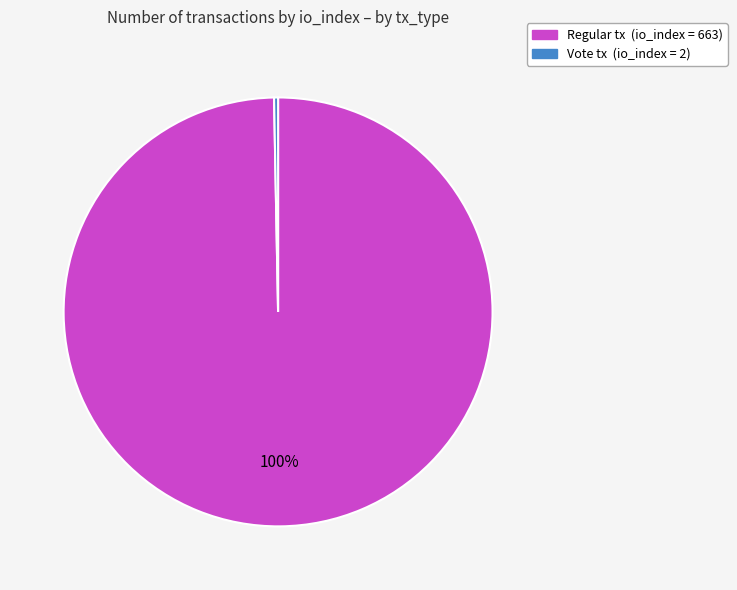

Does any single category account for the majority?

Yes